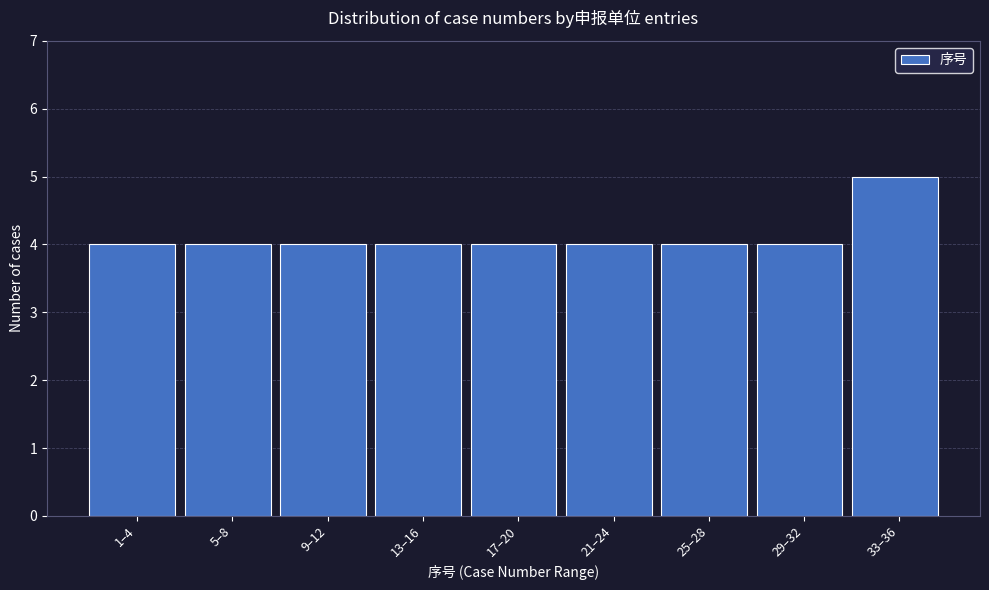

Reading right to left, transcribe all the data shown in this chart.

33–36=5	29–32=4	25–28=4	21–24=4	17–20=4	13–16=4	9–12=4	5–8=4	1–4=4